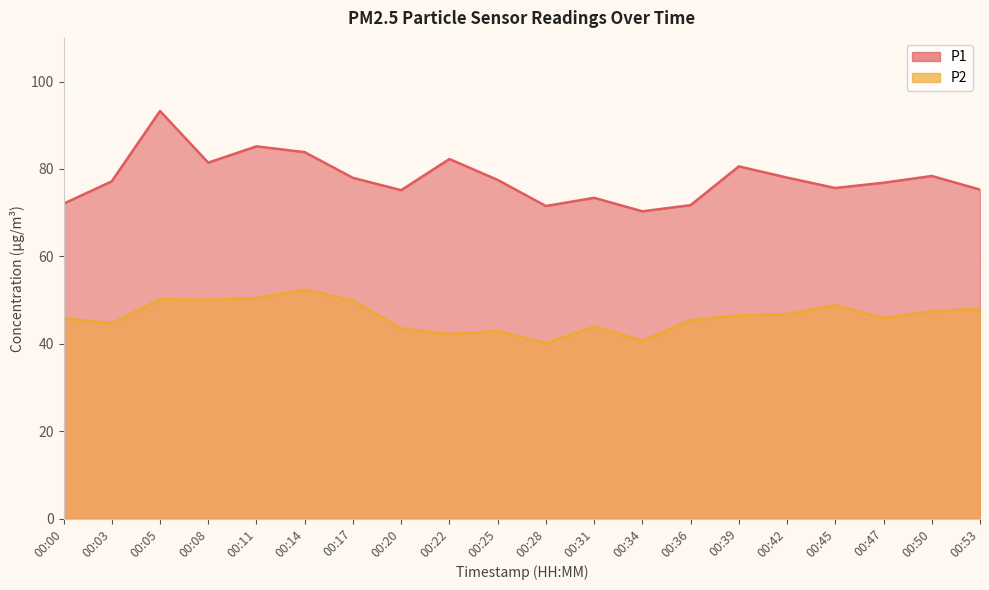

What are all the series names shown in the legend?

P1, P2